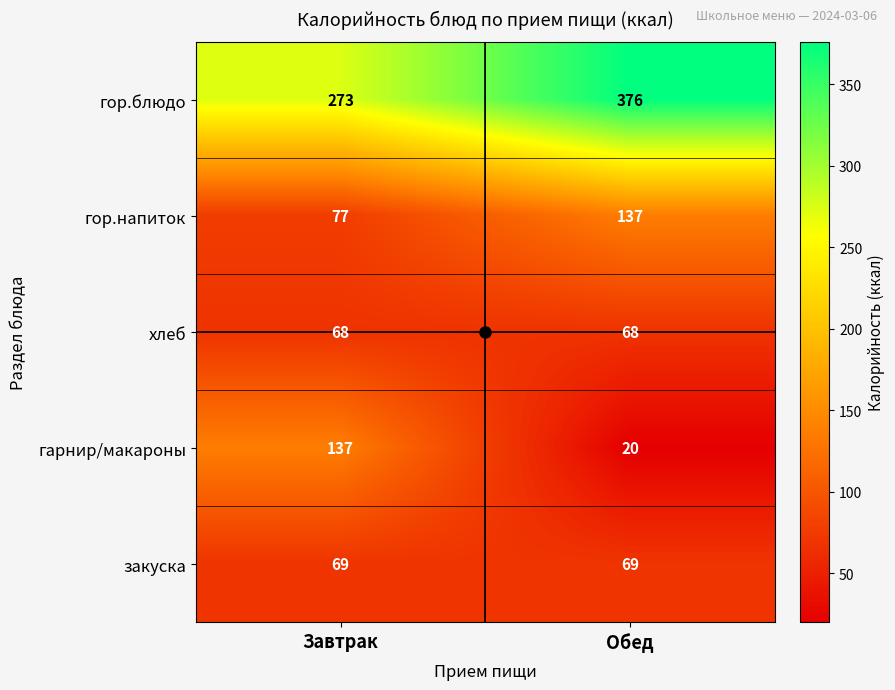

What value does the хлеб series have at Завтрак?

68